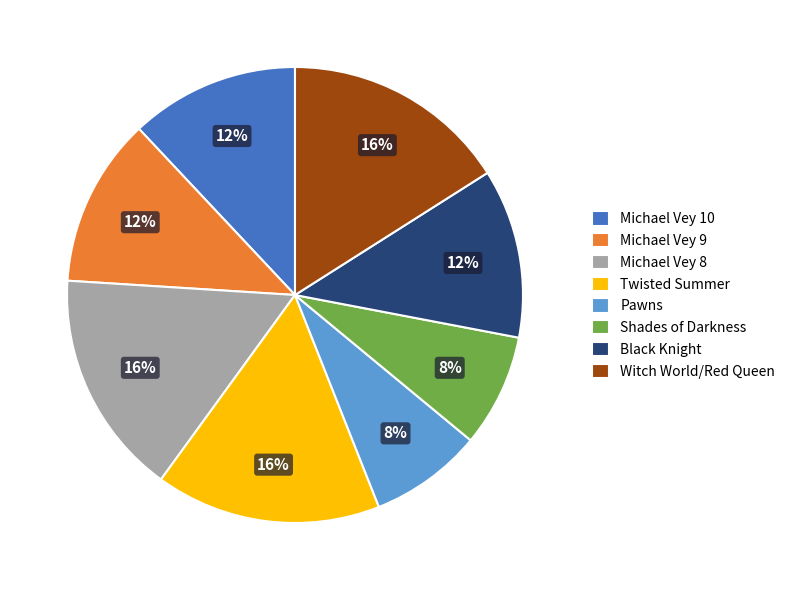

Approximately how many times larger is the value at Black Knight compared to Michael Vey 9?

1.0